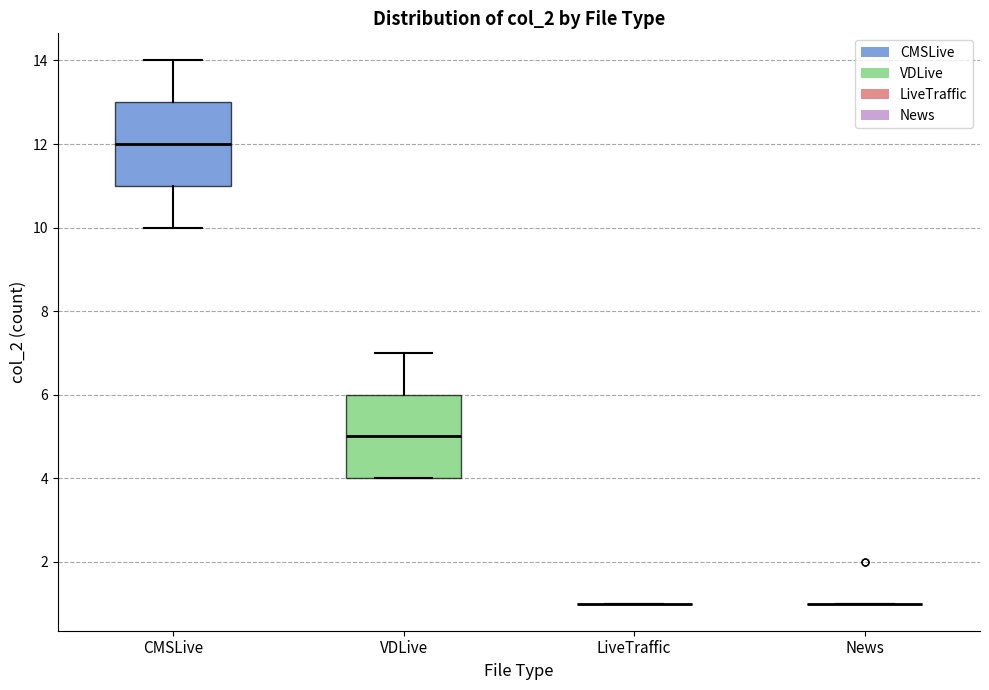

Where does the upper whisker of the box for CMSLive end on the y-axis? The values are not printed on the chart, so give them approximately, as read against the axis.

14